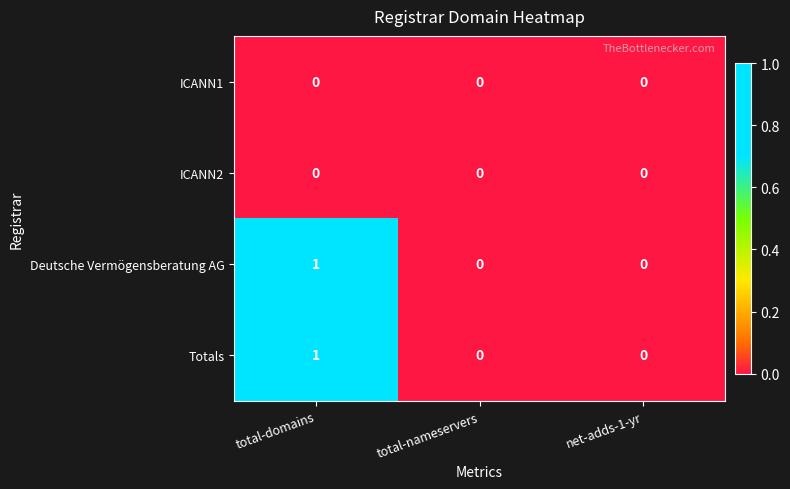

Which label corresponds to the largest value in the chart?

total-domains